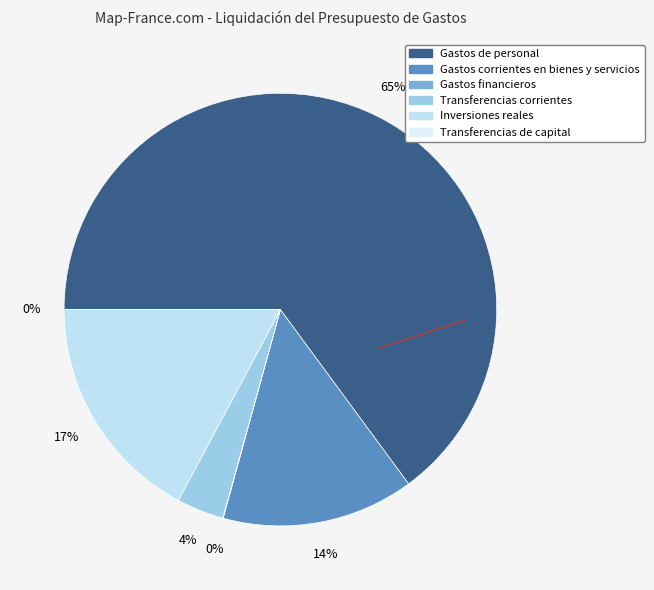

To the nearest percent, what is the difference between the largest and smallest slice percentages?

65%